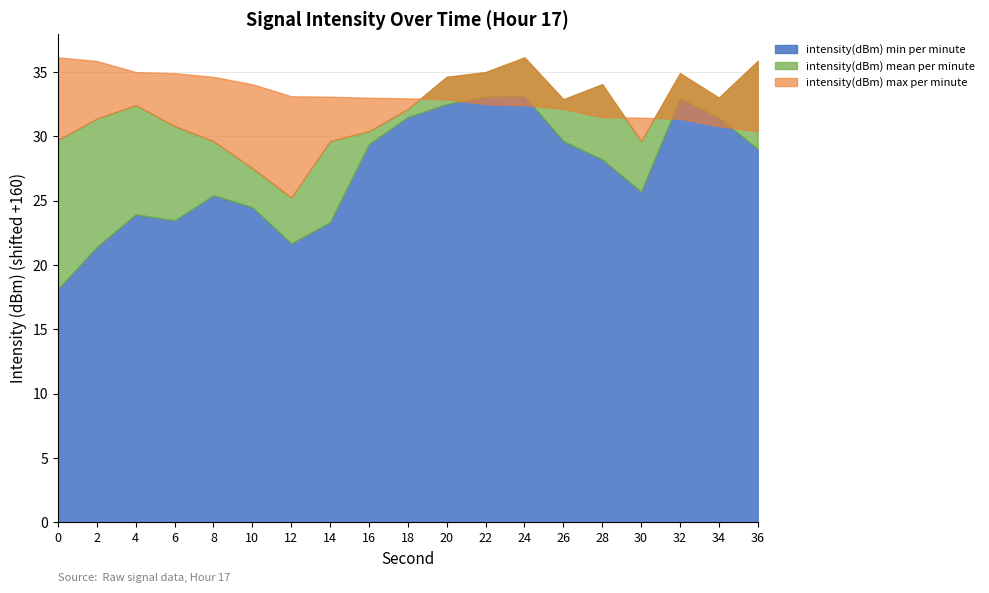

True or false: intensity(dBm) min per minute and intensity(dBm) mean per minute cross at least once.

False